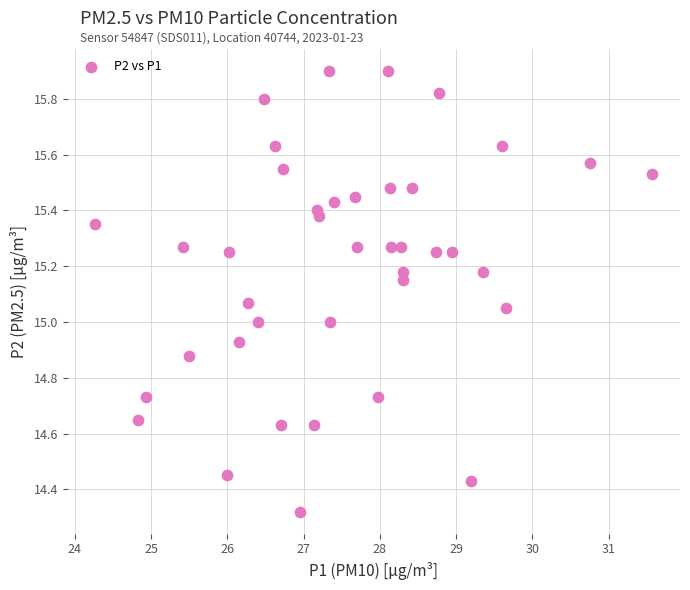

What is the range of X values (max minus min)?

7.3